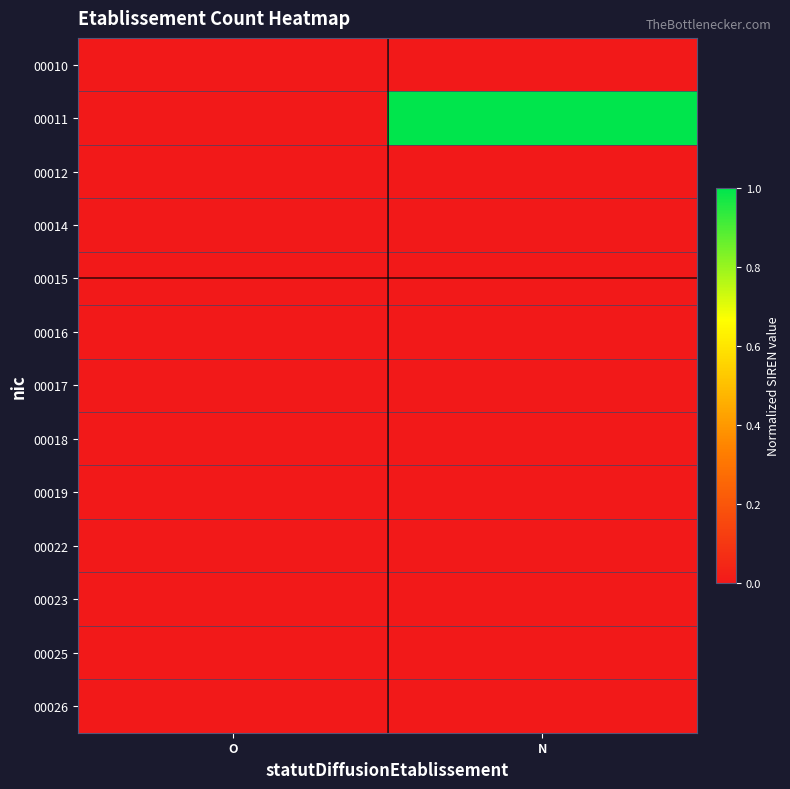

Which series changed the most between O and N?

00011